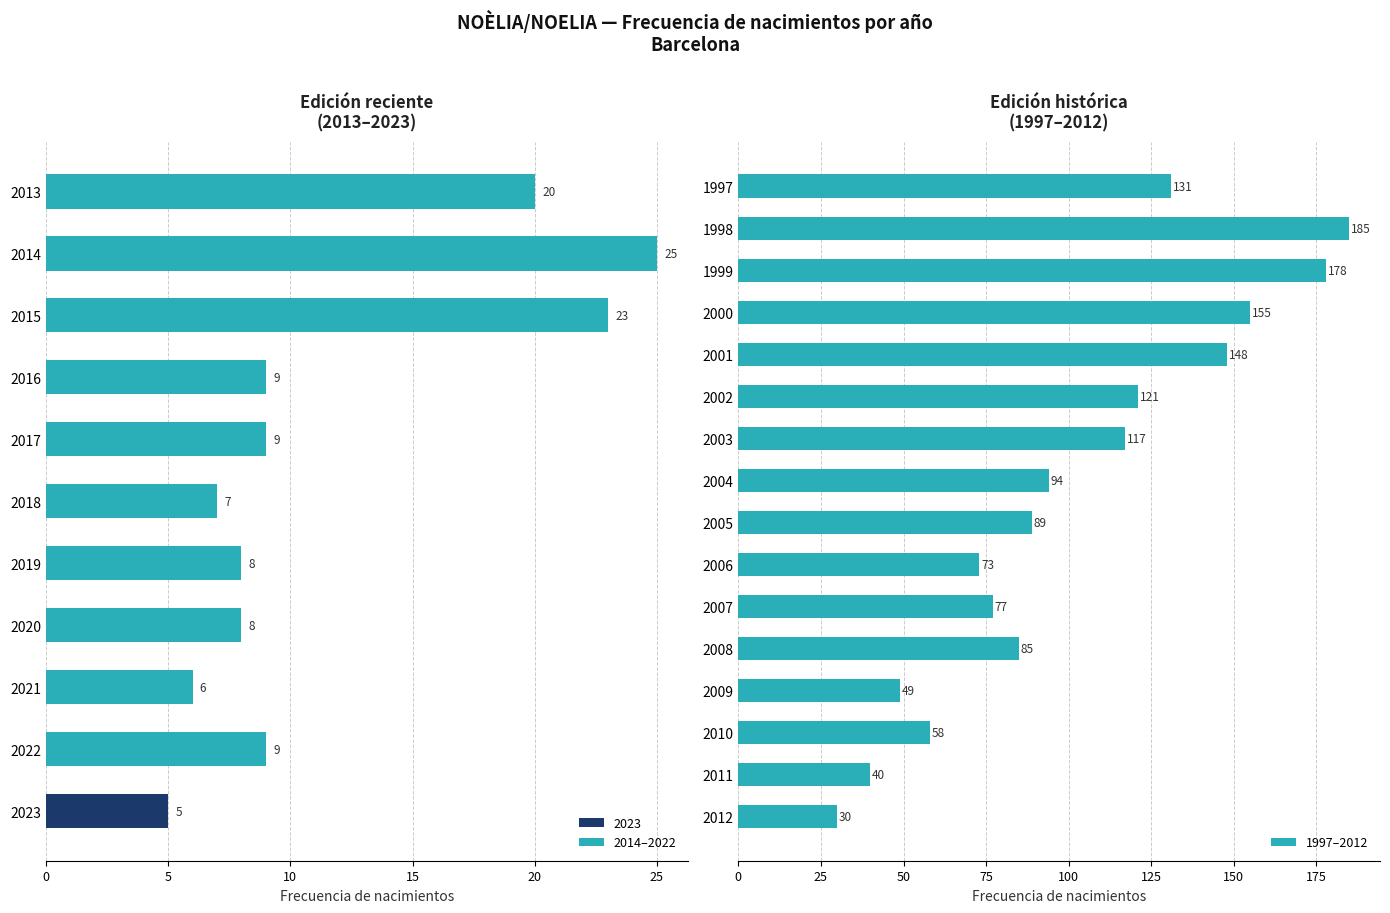

What is the difference between the maximum and second lowest values?

145